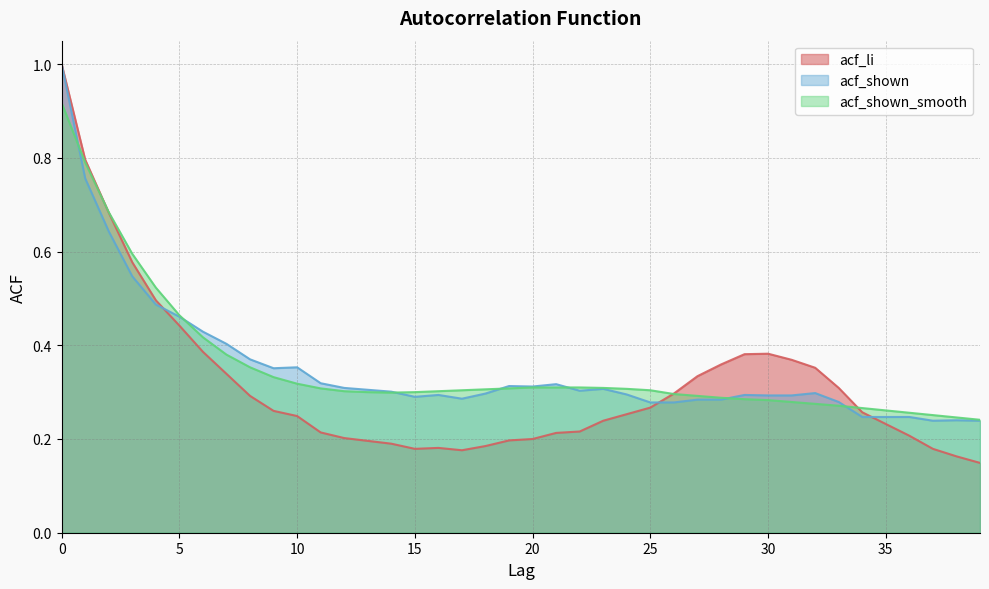

Between 8 and 12, which is larger?

8